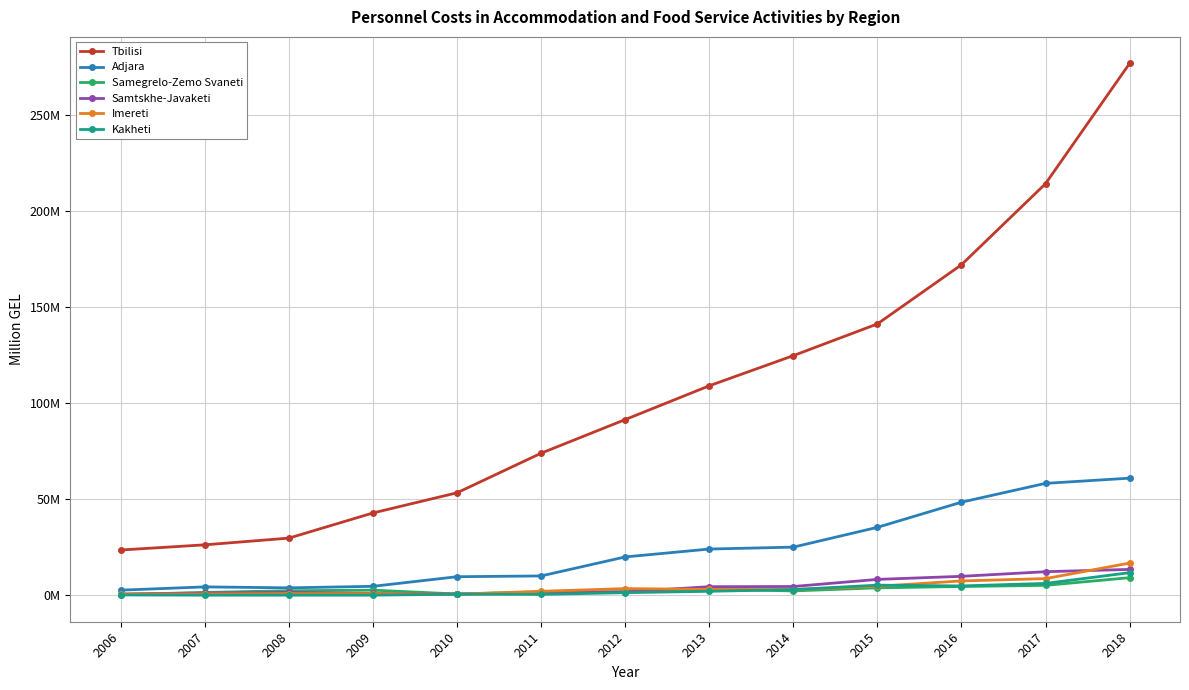

What are all the series names shown in the legend?

Tbilisi, Adjara, Samegrelo-Zemo Svaneti, Samtskhe-Javaketi, Imereti, Kakheti